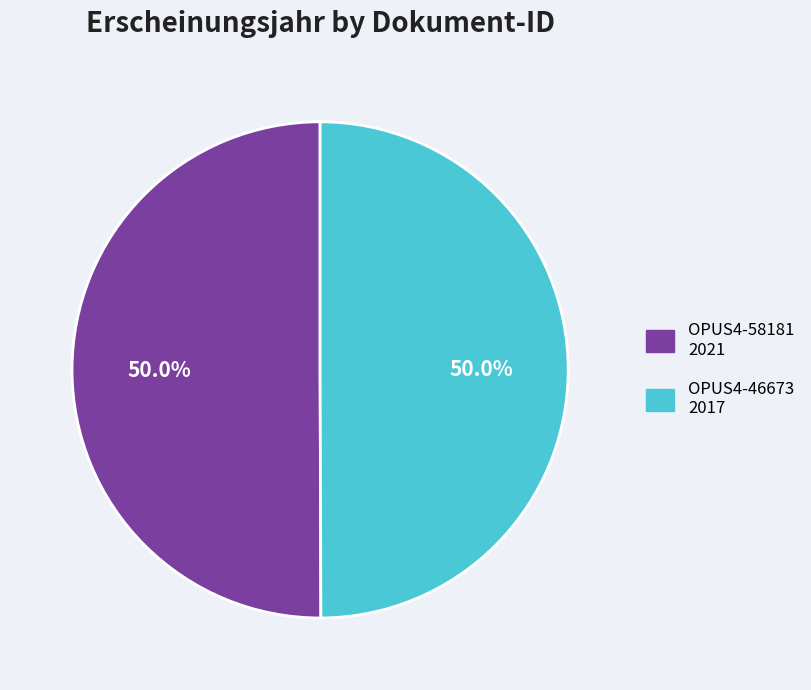

How many segments does this pie chart have?

2